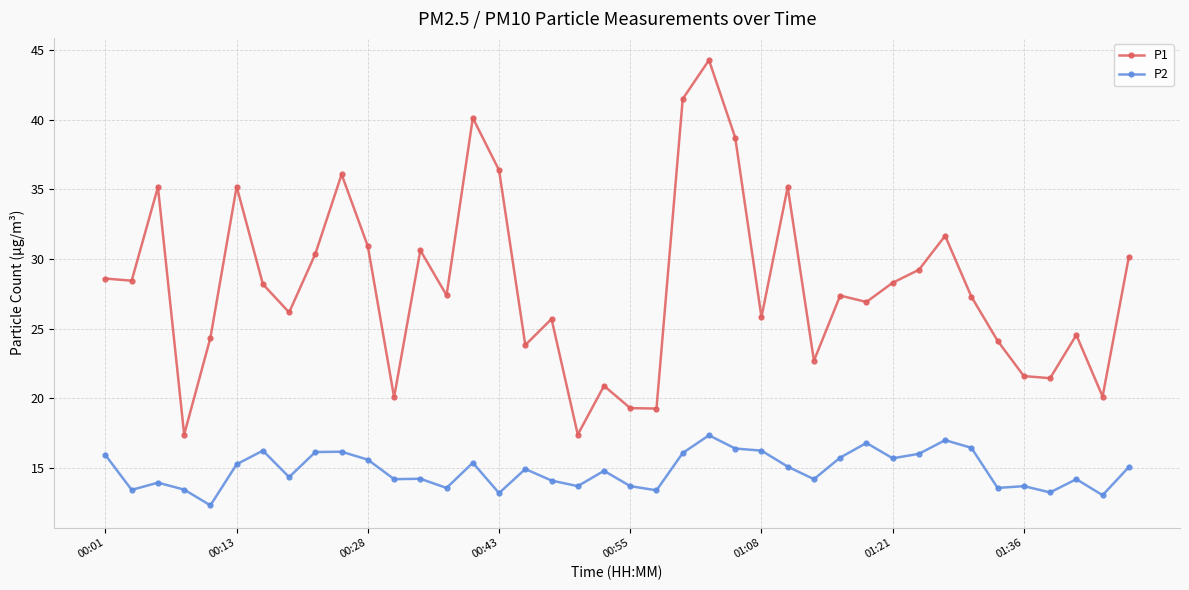

At how many categories does at least one series exceed 41?

2